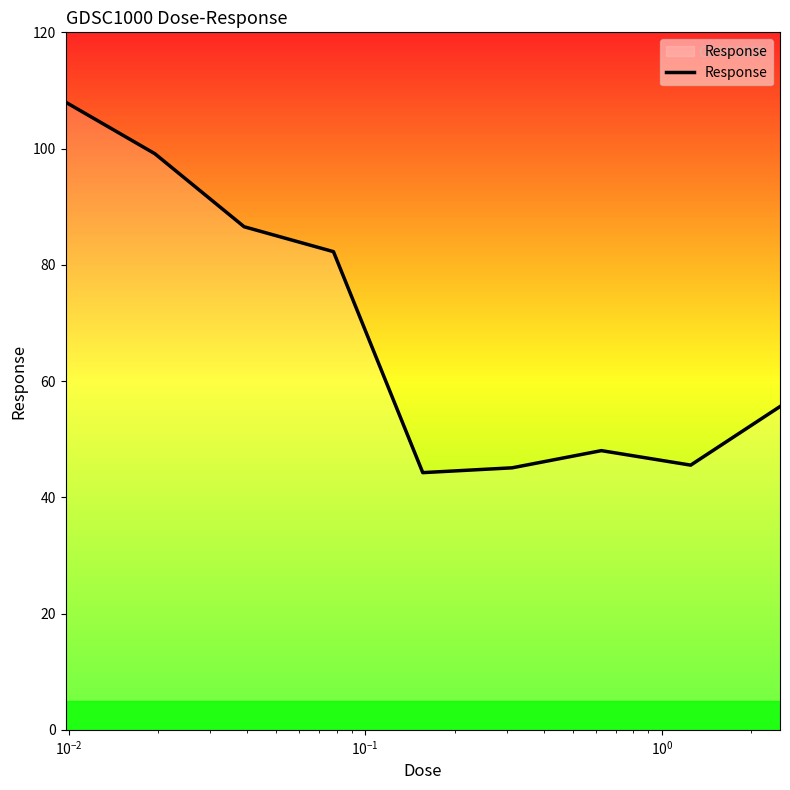

What is the smallest value displayed?

44.2